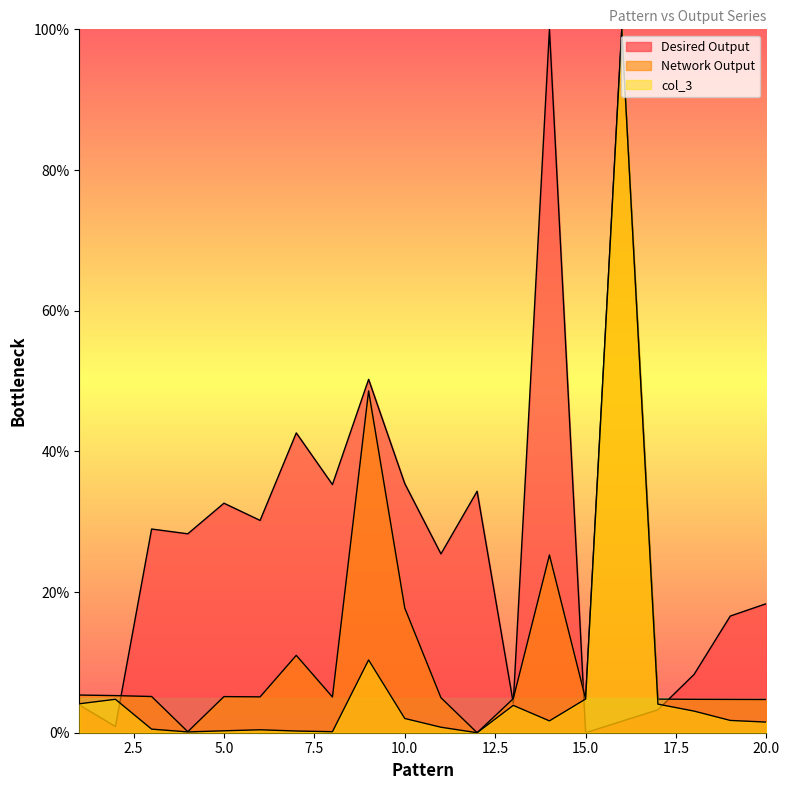

How many data points in Network Output are above 5?

11